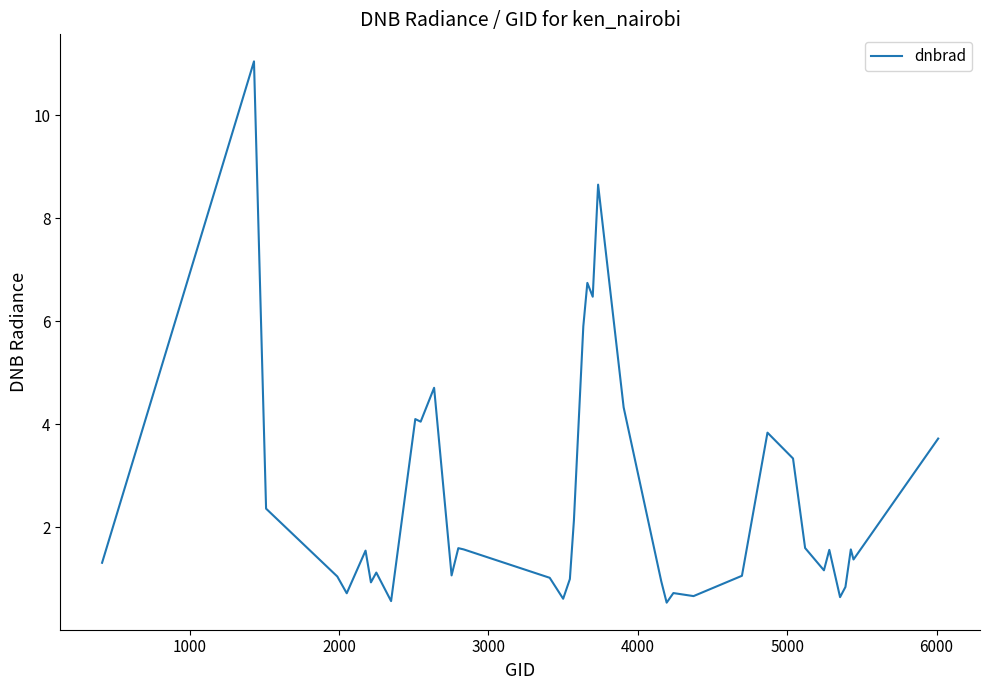

What is the difference between the maximum and minimum values?

10.5